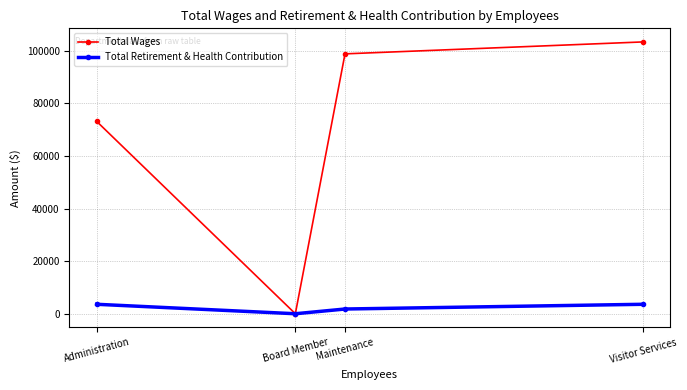

What are all the series names shown in the legend?

Total Wages, Total Retirement & Health Contribution